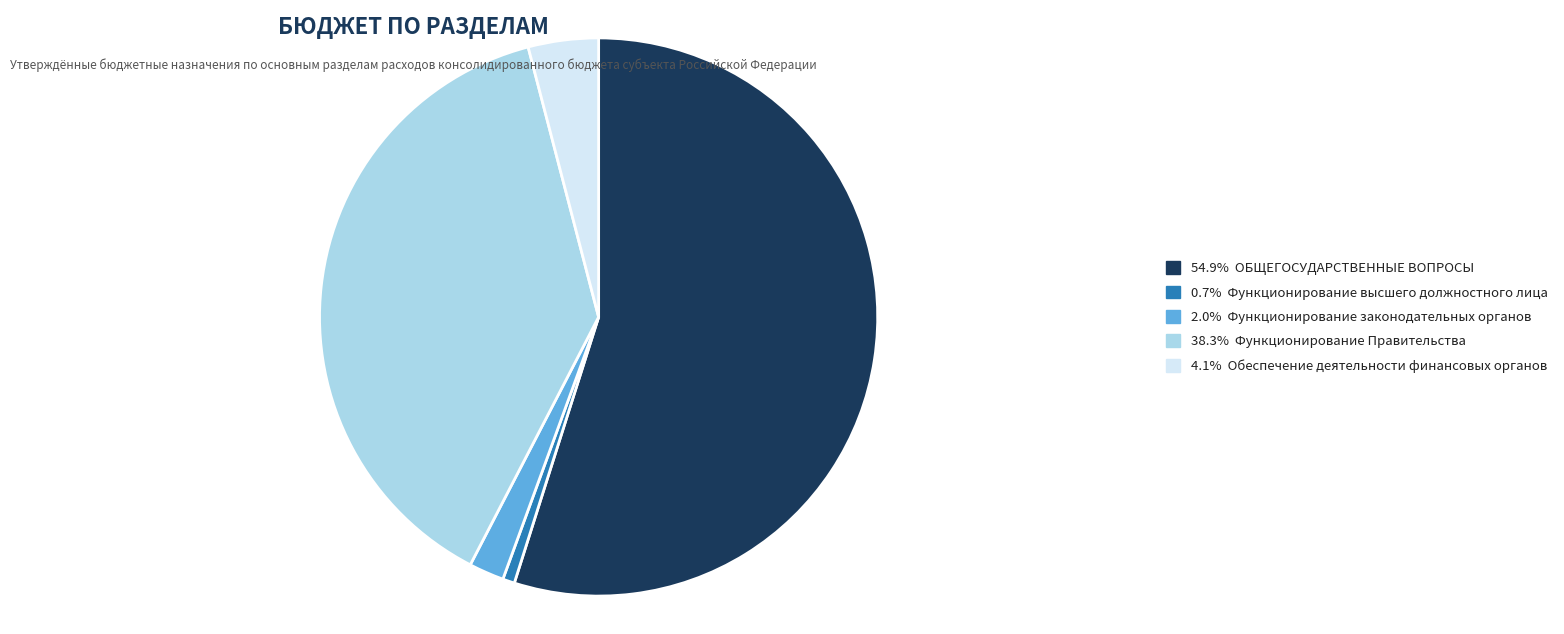

Does any single category account for the majority?

Yes